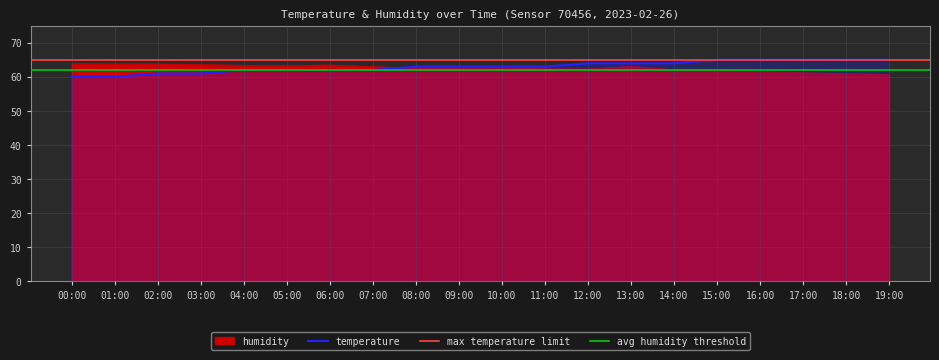

What is the value of the humidity point at the 9th from the left?

62.6